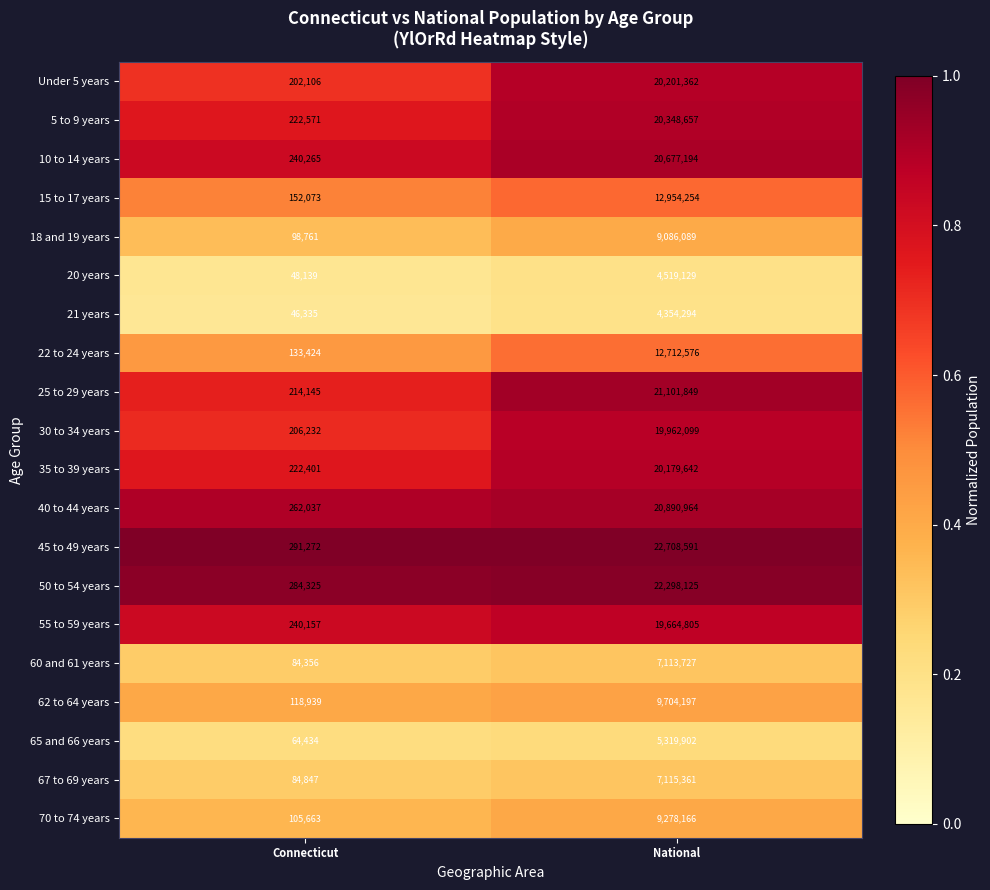

Which series has the widest spread of values?

45 to 49 years